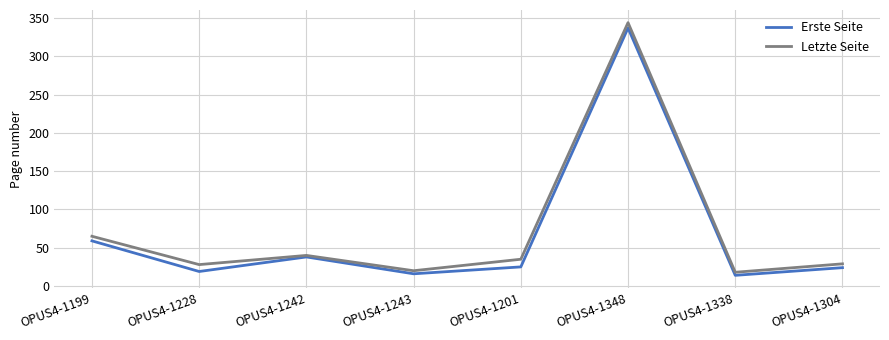

What is the difference between the maximum and minimum values in the Letzte Seite series?

326